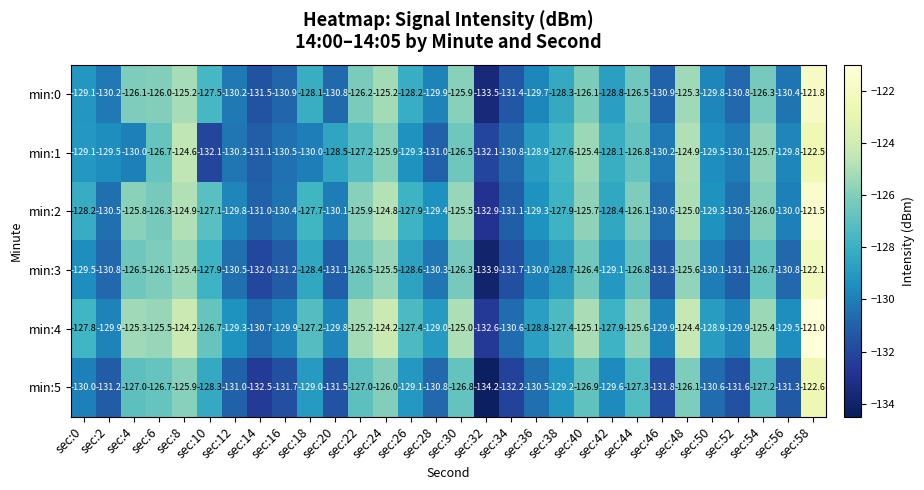

What is the difference between the maximum and minimum values in the min:2 series?

11.4